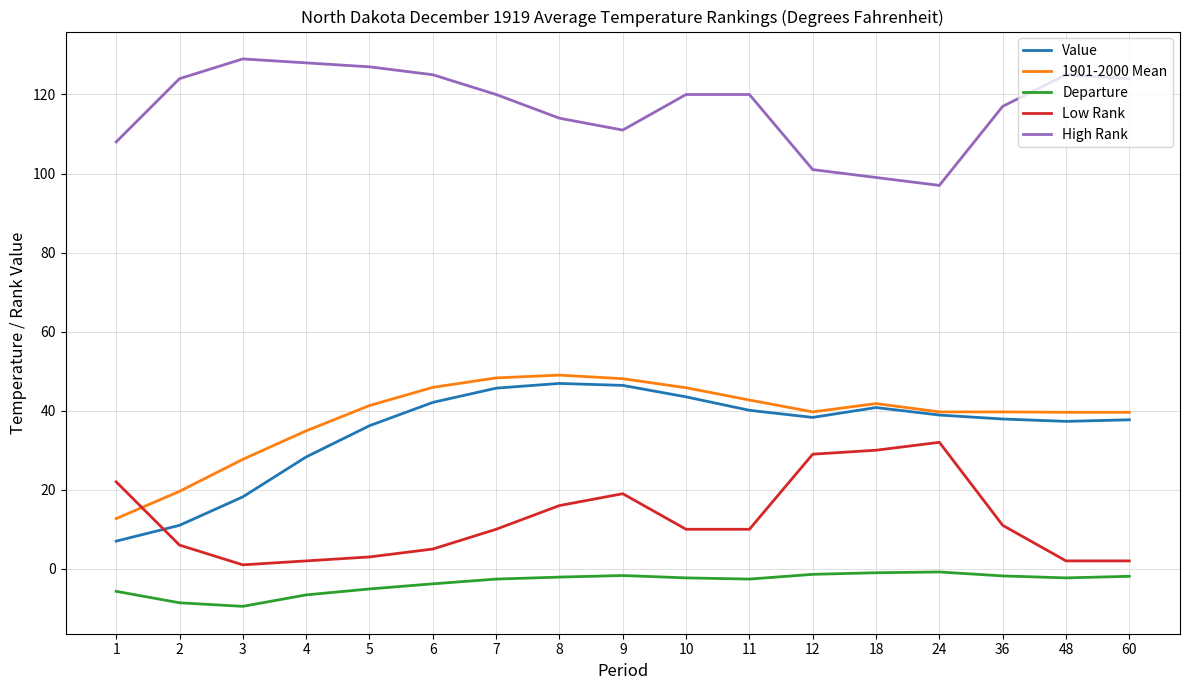

Is it true that Value equals 25.9 at 9?

False